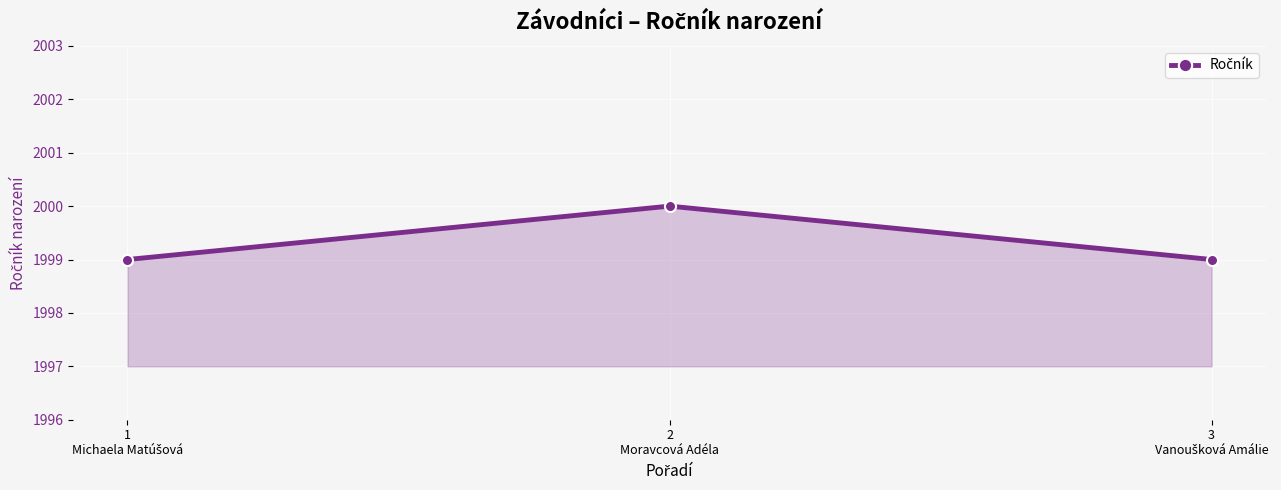

What is the smallest value displayed?

1999